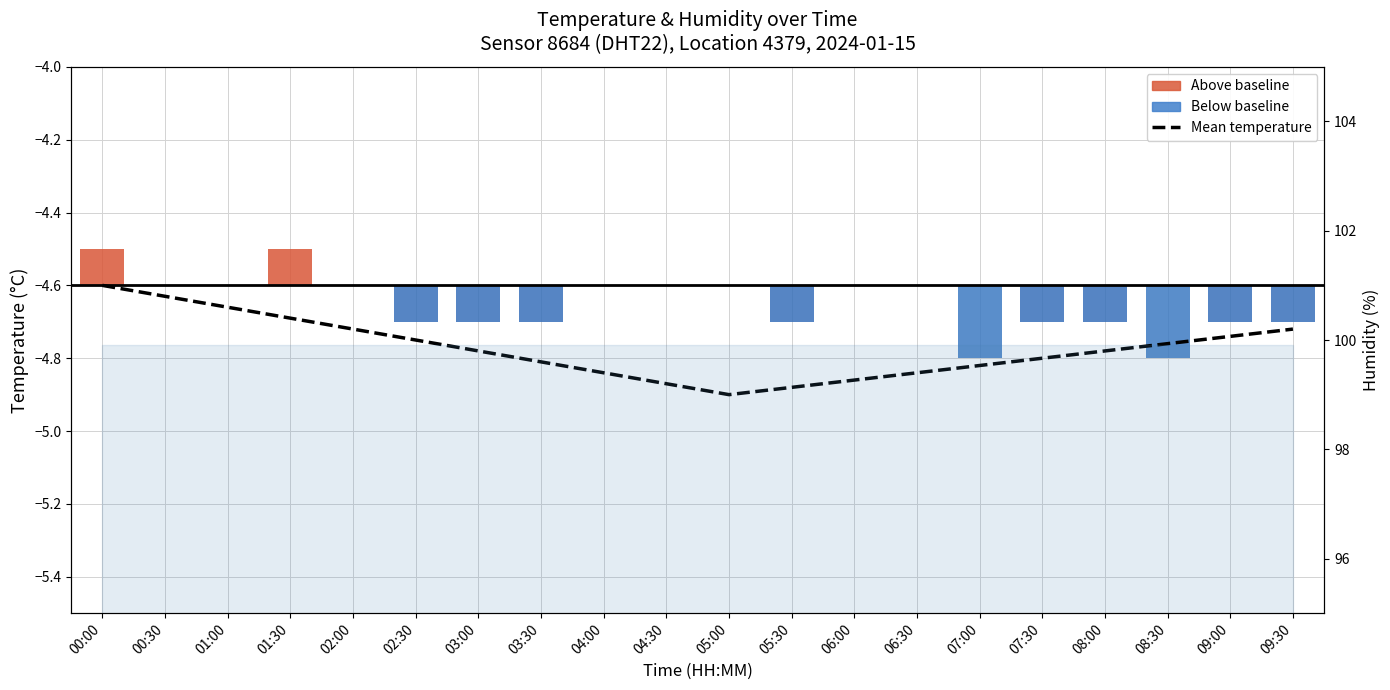

Is it true that the value at 01:30 is -4.7?

True